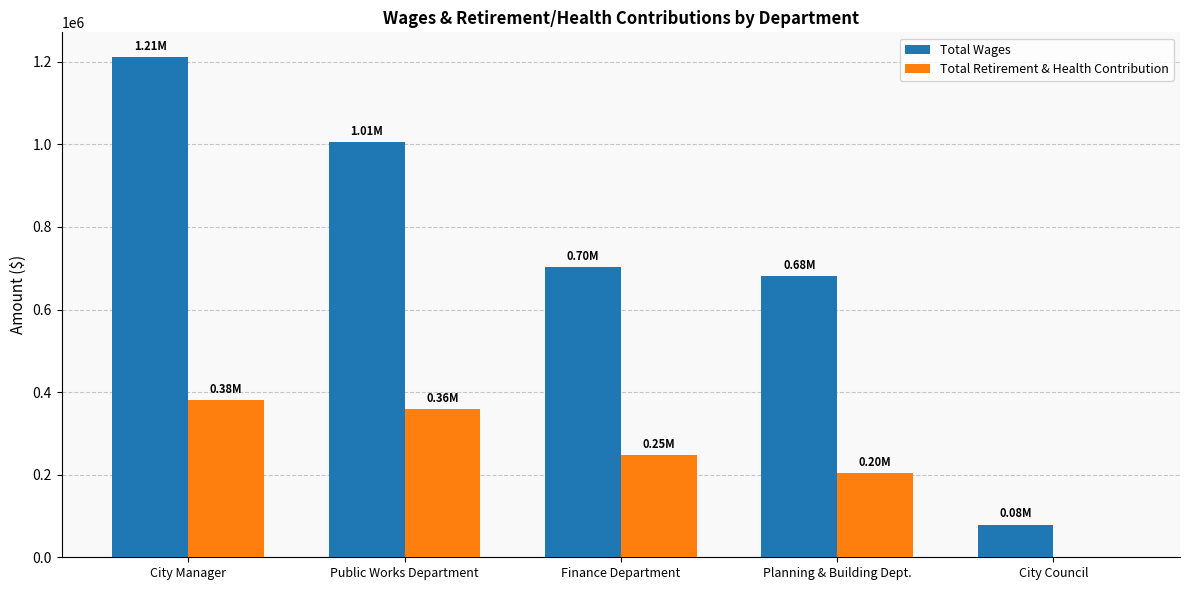

At which category is the sum across all series the highest?

City Manager